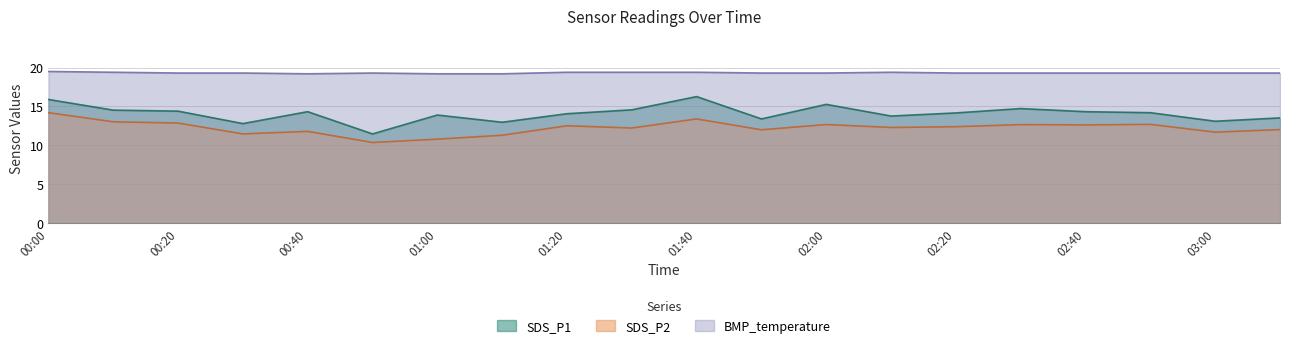

At which category is the sum across all series the highest?

00:00